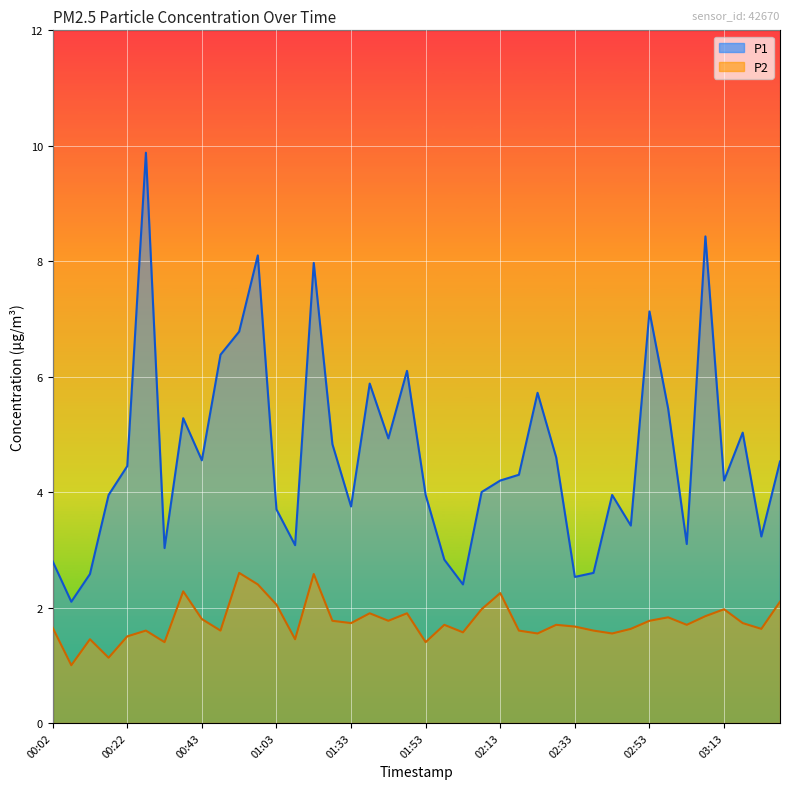

Where is the first local minimum for P1?

00:07